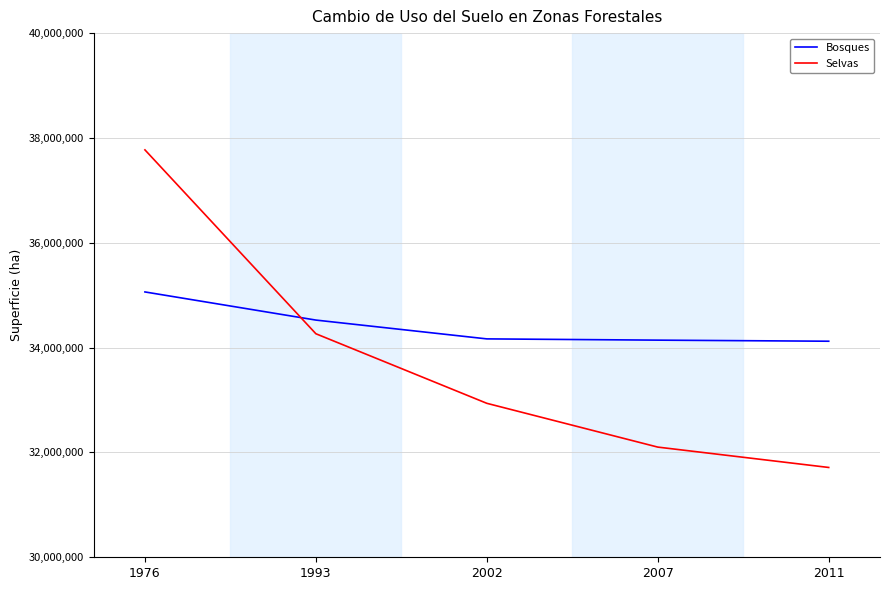

Which category has the lowest value across all series?

2011